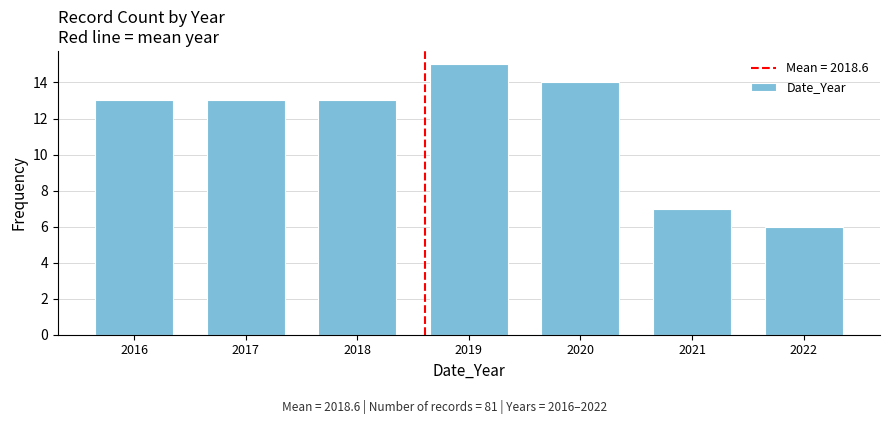

Reading left to right, extract all data points from this chart.

2016=13	2017=13	2018=13	2019=15	2020=14	2021=7	2022=6